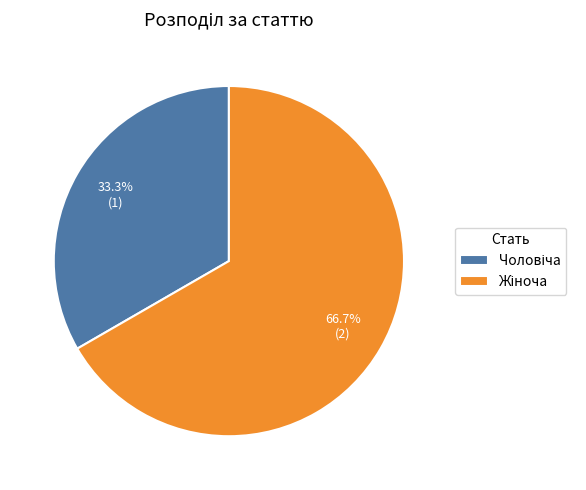

Is there a majority slice in this chart?

Yes